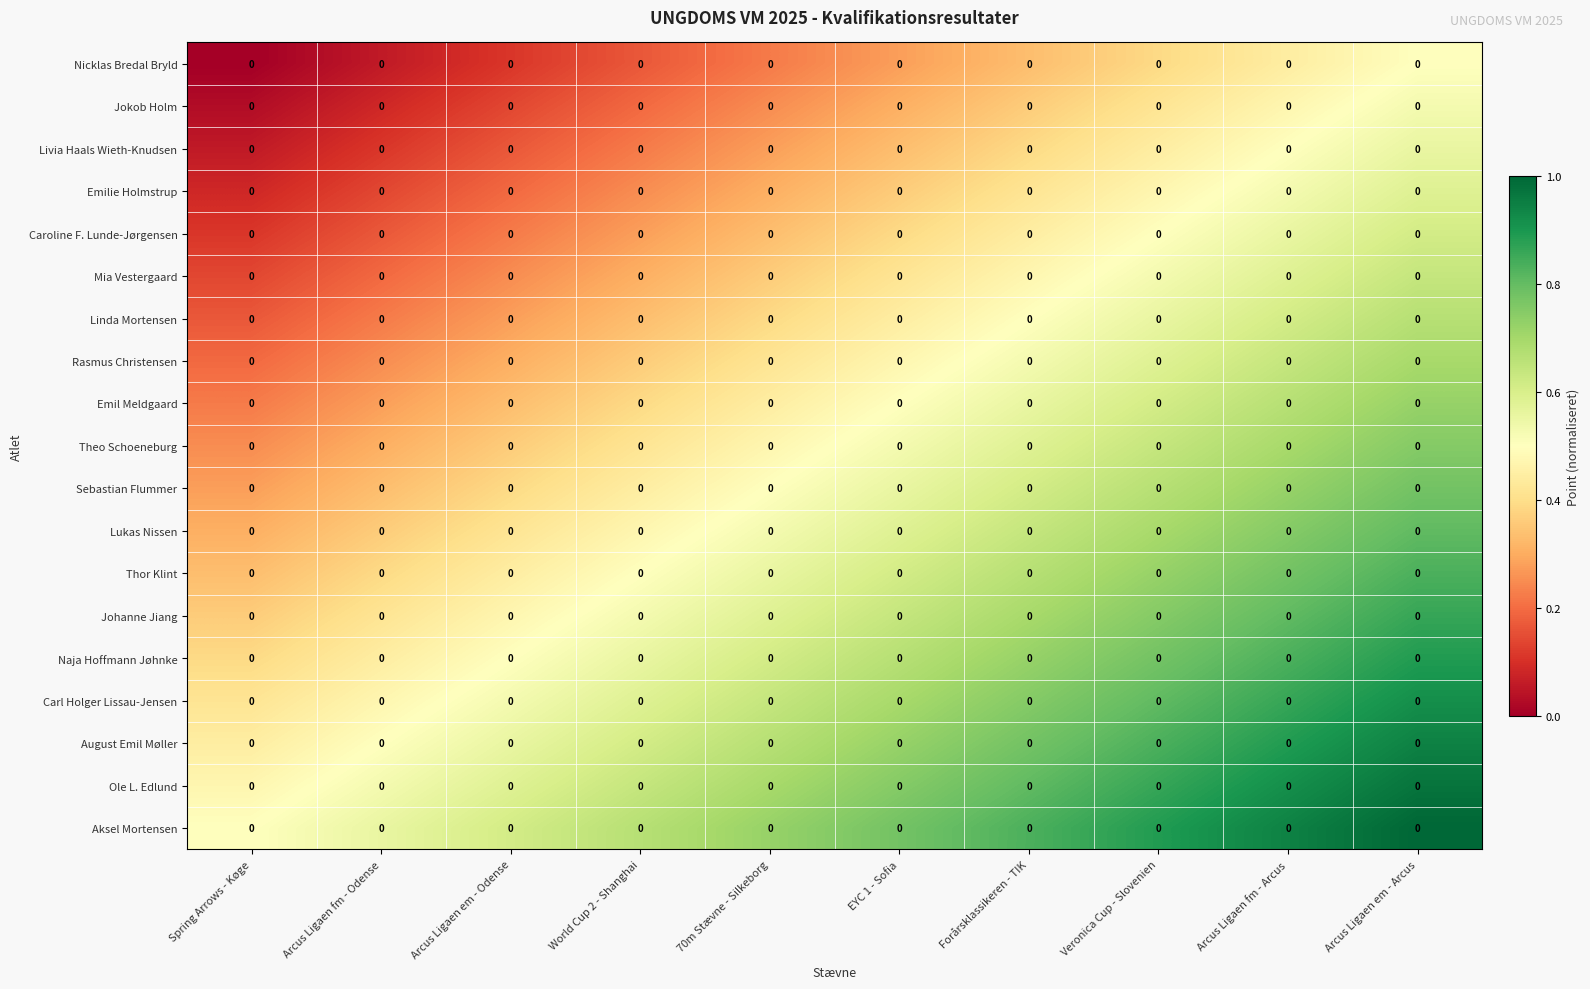

Which label corresponds to the largest value in the chart?

Arcus Ligaen em - Arcus